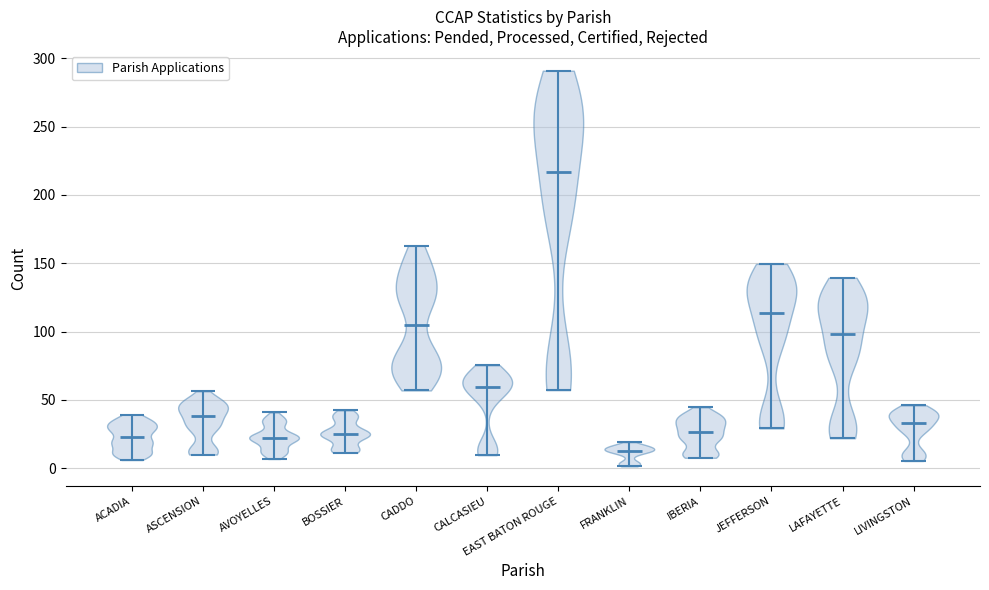

Reading left to right, read every violin against the y-axis: where its median line is, and the lowest and highest points it reaches. The values are not printed on the chart, so give them approximately, as read against the axis.

ACADIA: median line 25, lowest point 5, highest point 40
ASCENSION: median line 40, lowest point 10, highest point 55
AVOYELLES: median line 20, lowest point 5, highest point 40
BOSSIER: median line 25, lowest point 10, highest point 40
CADDO: median line 105, lowest point 55, highest point 165
CALCASIEU: median line 60, lowest point 10, highest point 75
EAST BATON ROUGE: median line 215, lowest point 55, highest point 290
FRANKLIN: median line 15, lowest point 0, highest point 20
IBERIA: median line 25, lowest point 10, highest point 45
JEFFERSON: median line 115, lowest point 30, highest point 150
LAFAYETTE: median line 100, lowest point 20, highest point 140
LIVINGSTON: median line 35, lowest point 5, highest point 45